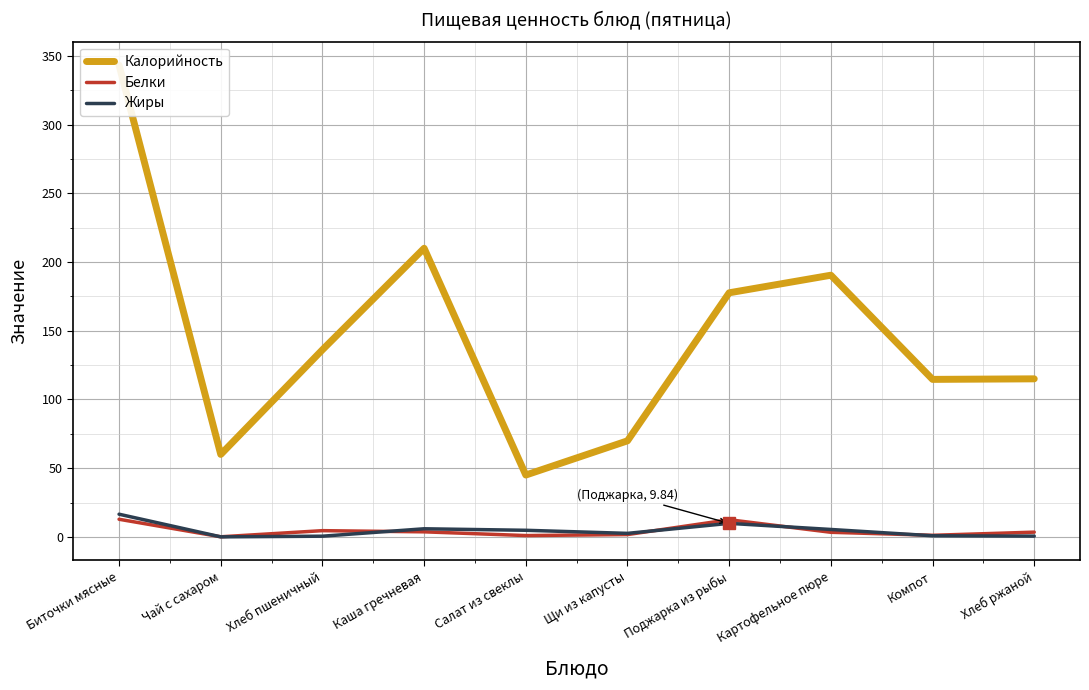

Which series has the largest total across all categories?

Калорийность